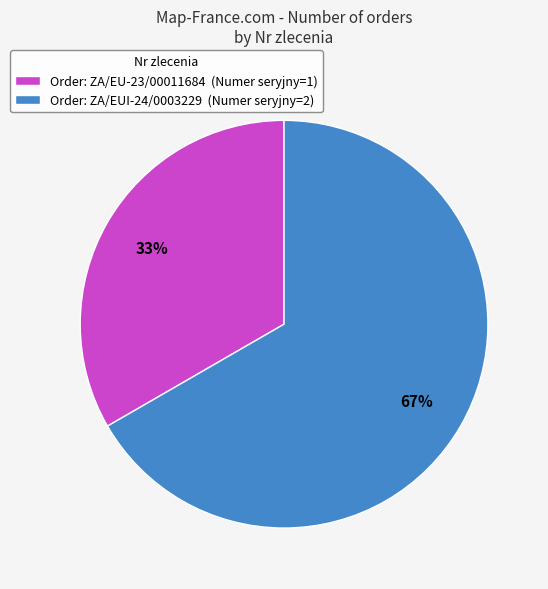

What percentage is the Order: ZA/EU-23/00011684 (Numer seryjny=1) slice, to the nearest percent?

33%